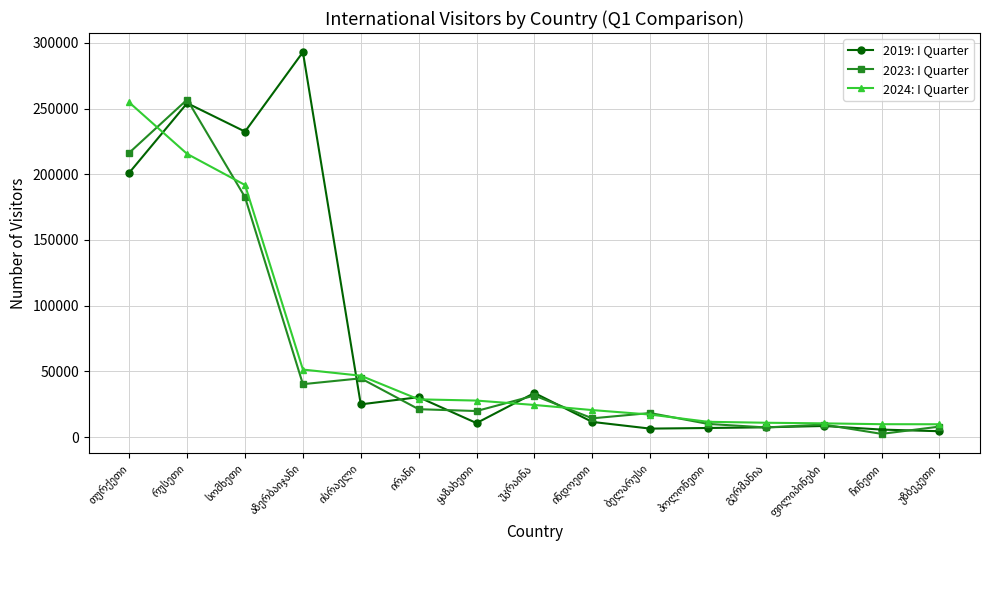

How many data points in 2019: I Quarter are less than 11643?

7